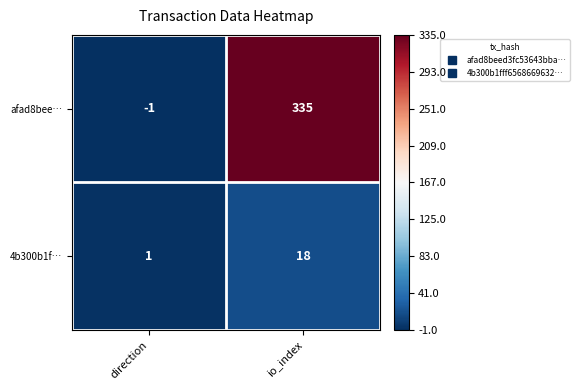

Rank the series at io_index from highest to lowest value.

afad8bee…, 4b300b1f…